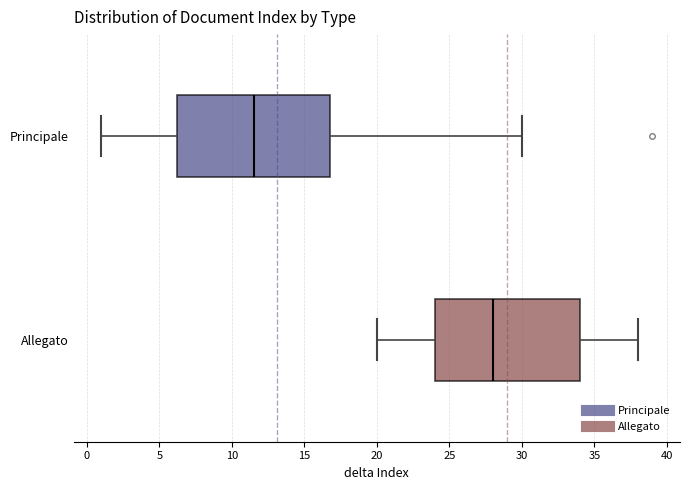

Reading bottom to top, transcribe this box plot: for each box, give where its median line is, the range the box spans, and where its two whiskers end, as read against the x-axis. The values are not printed on the chart, so give them approximately, as read against the axis.

Allegato: median 28.0, box 24.0 to 34.0, whiskers 20.0 to 38.0
Principale: median 11.5, box 6.5 to 17.0, whiskers 1.0 to 30.0